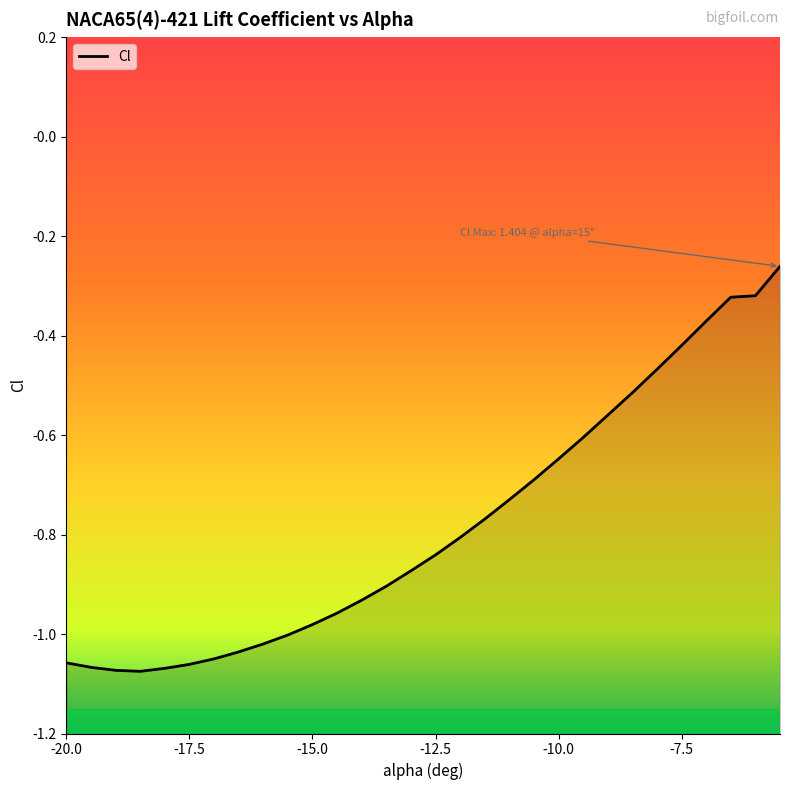

How many lines are shown in the chart?

1